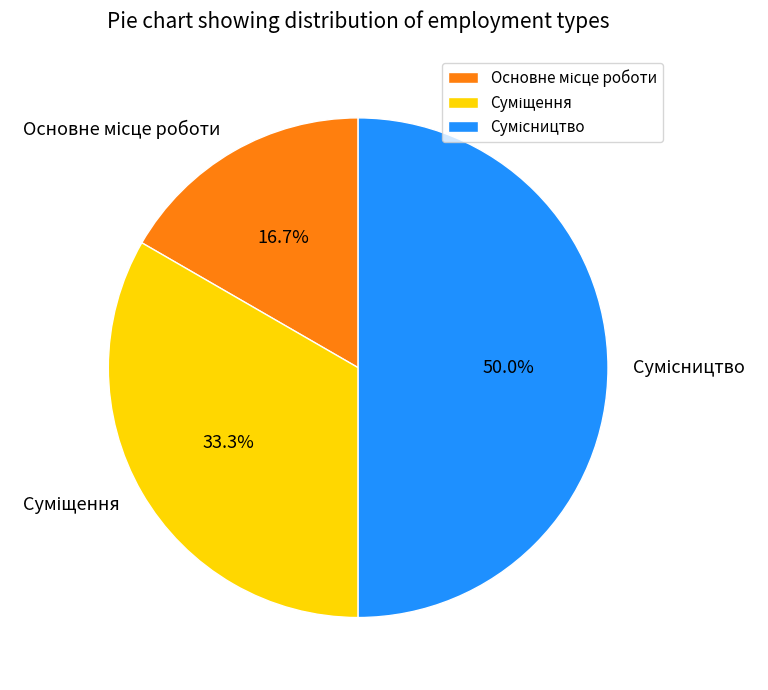

Combined, what portion of the pie is Сумісництво and Основне місце роботи?

66.7%